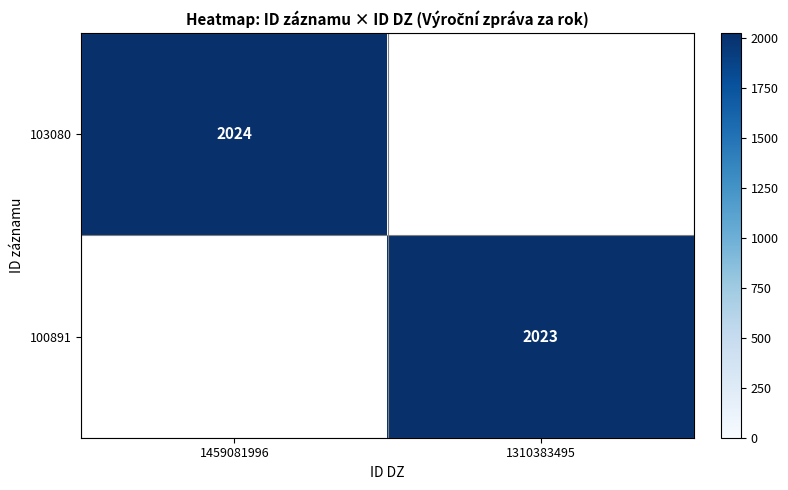

At how many categories does at least one series exceed 2023?

1